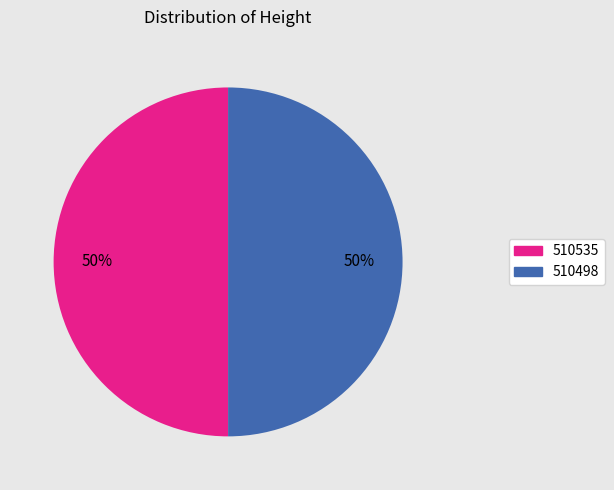

Do 510498 and 510535 together represent more than half of the pie?

Yes